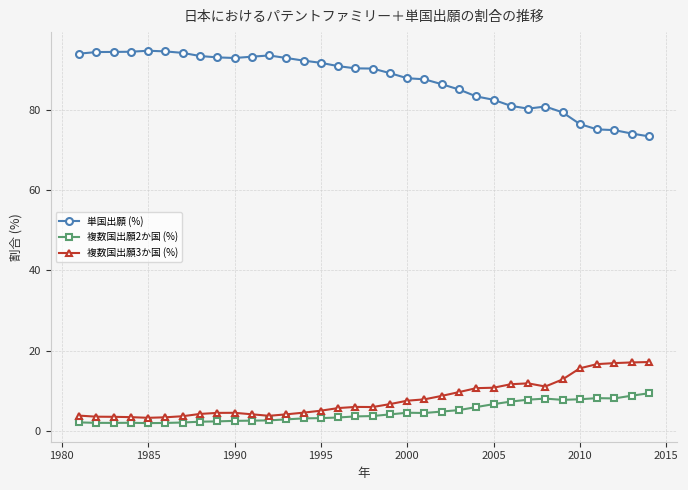

True or false: 複数国出願3か国 (%) and 単国出願 (%) cross at least once.

False